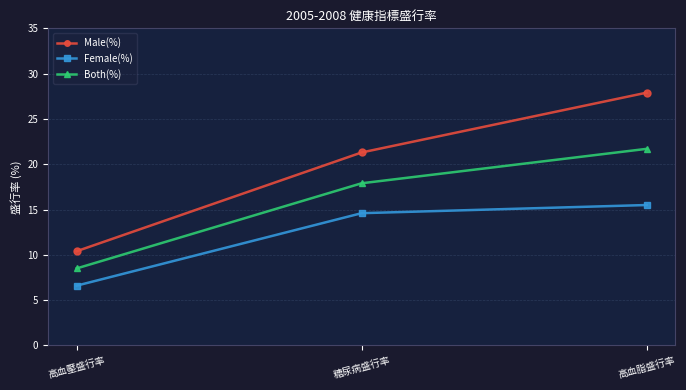

Rank the series at 糖尿病盛行率 from highest to lowest value.

Male(%), Both(%), Female(%)